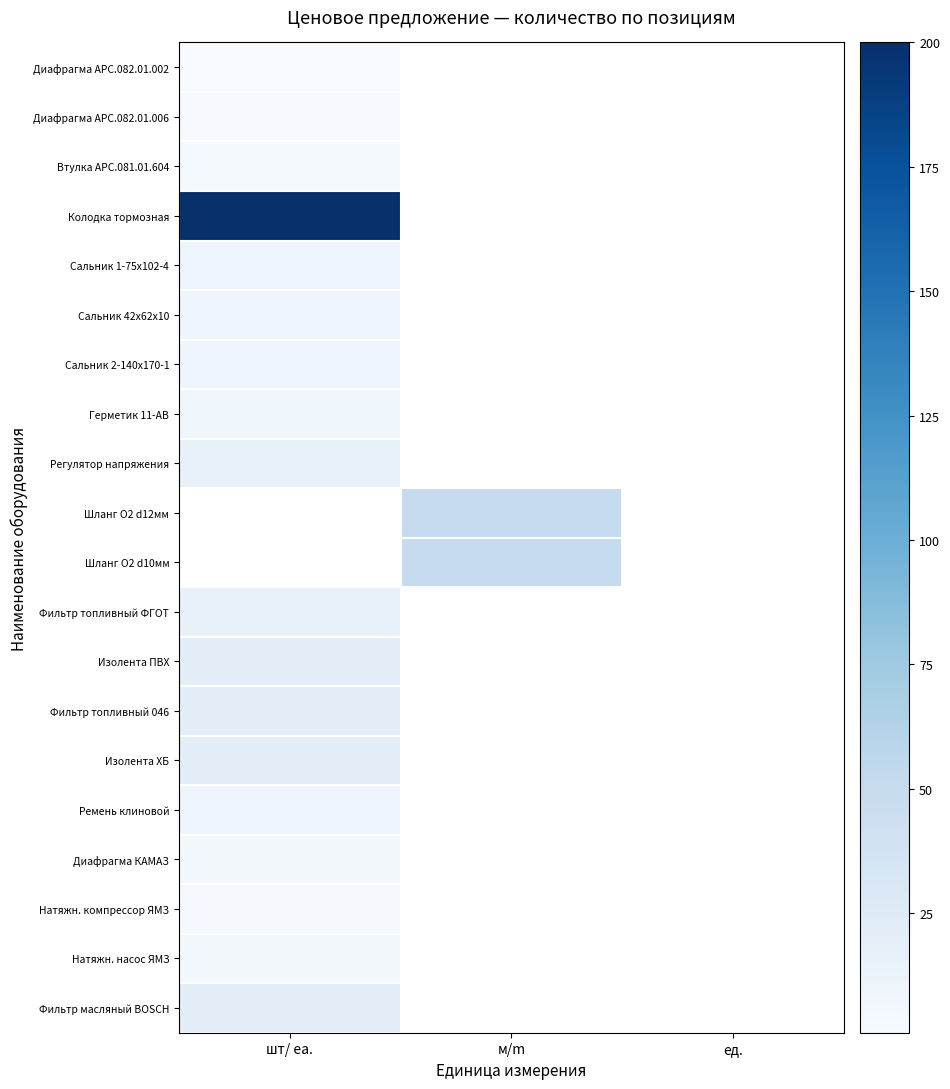

At which category does the chart reach its peak across all series?

шт/ ea.